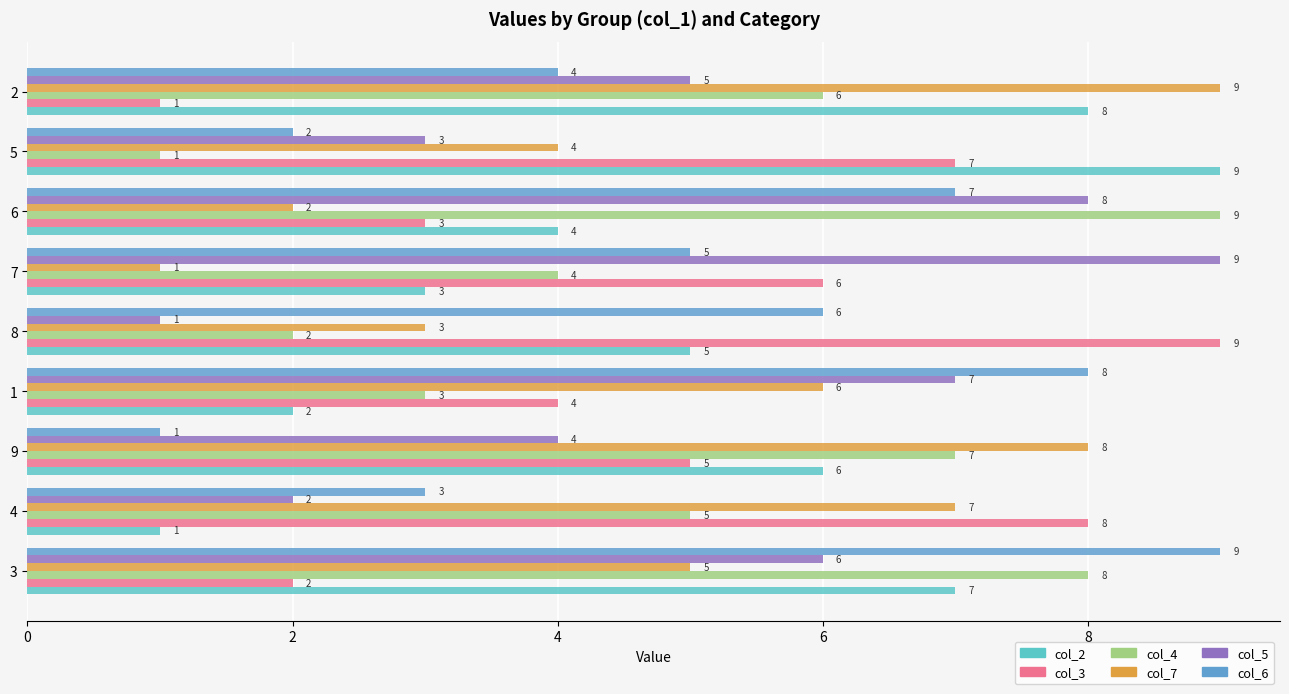

Rank the categories by col_3 value from lowest to highest.

2, 3, 6, 1, 9, 7, 5, 4, 8